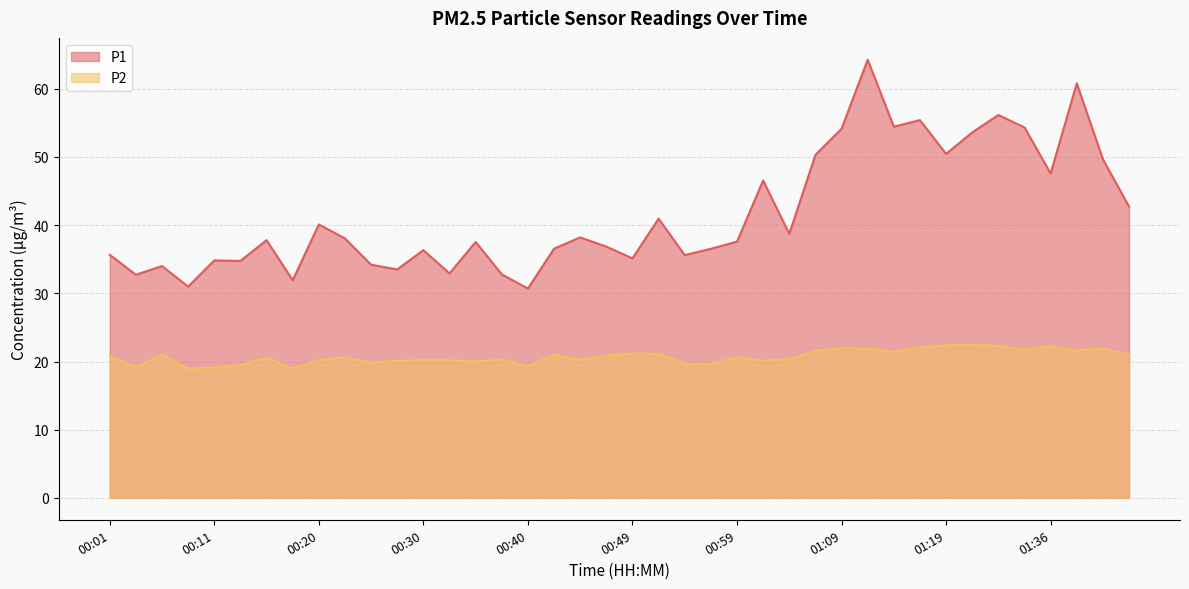

Rank the series at 01:14 from lowest to highest value.

P2, P1